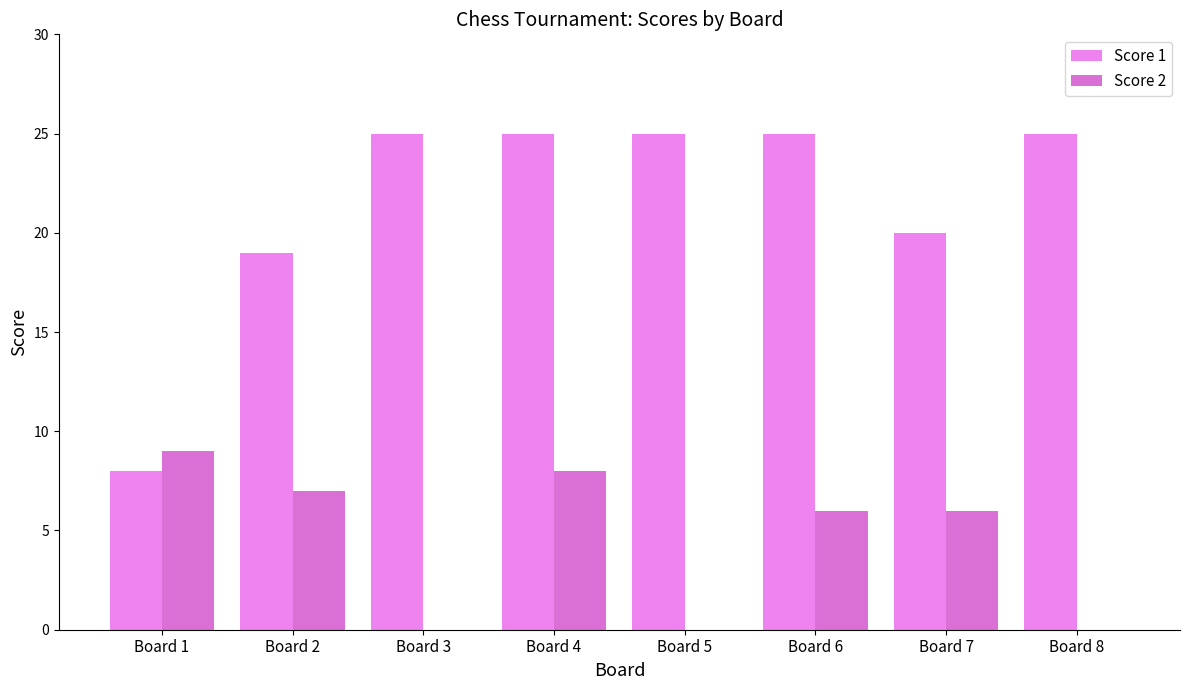

Reading left to right, transcribe all the data shown in this chart.

Score 1: Board 1=8	Board 2=19	Board 3=25	Board 4=25	Board 5=25	Board 6=25	Board 7=20	Board 8=25
Score 2: Board 1=9	Board 2=7	Board 3=0	Board 4=8	Board 5=0	Board 6=6	Board 7=6	Board 8=0